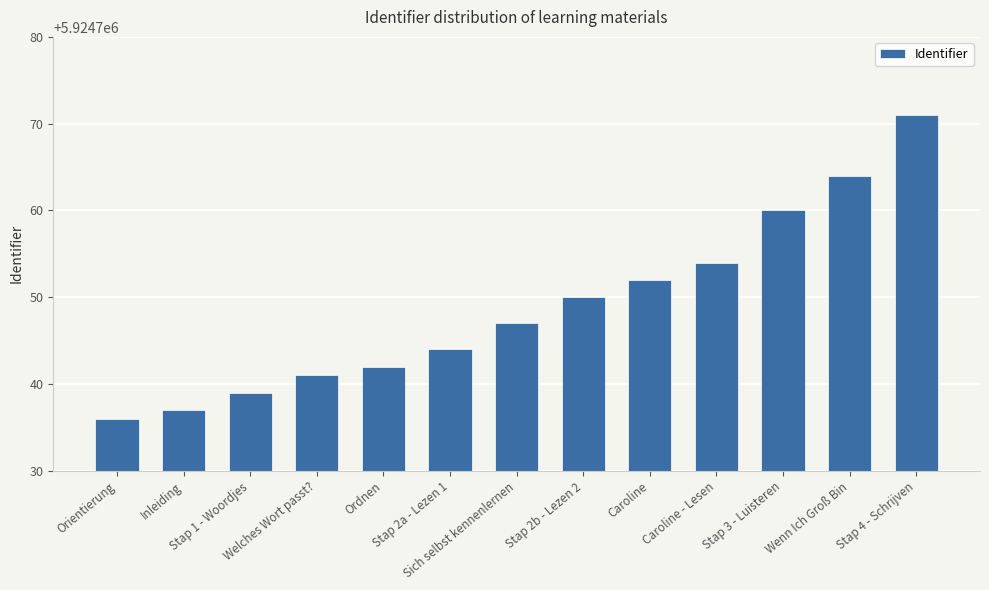

How many bars are there in total?

13